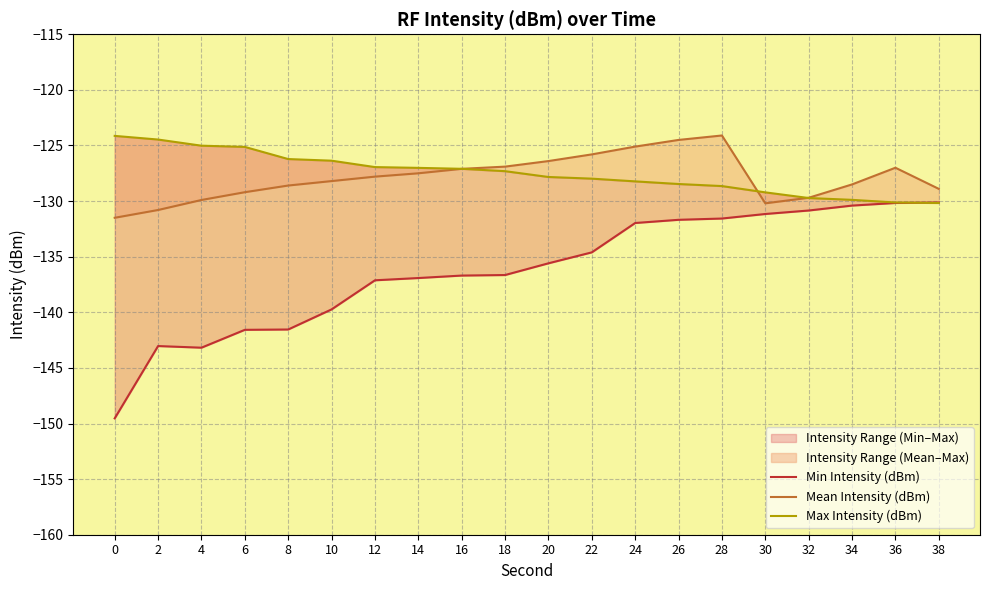

True or false: Mean Intensity (dBm) has a value of -127.1 at 16.

True